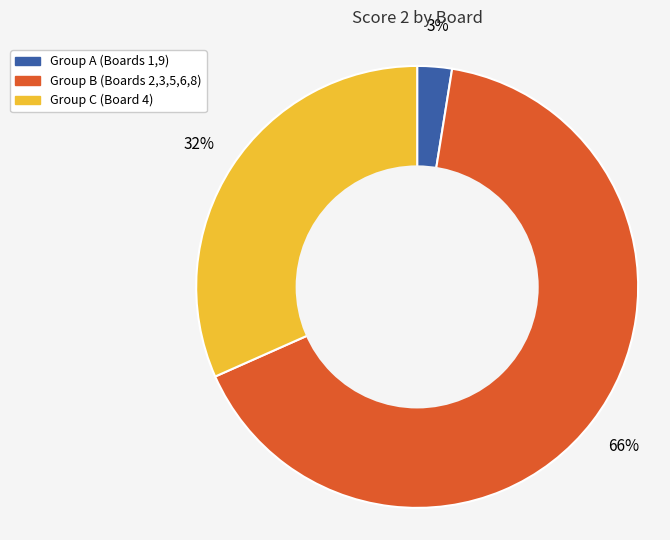

Is there any slice that represents more than half of the pie?

Yes